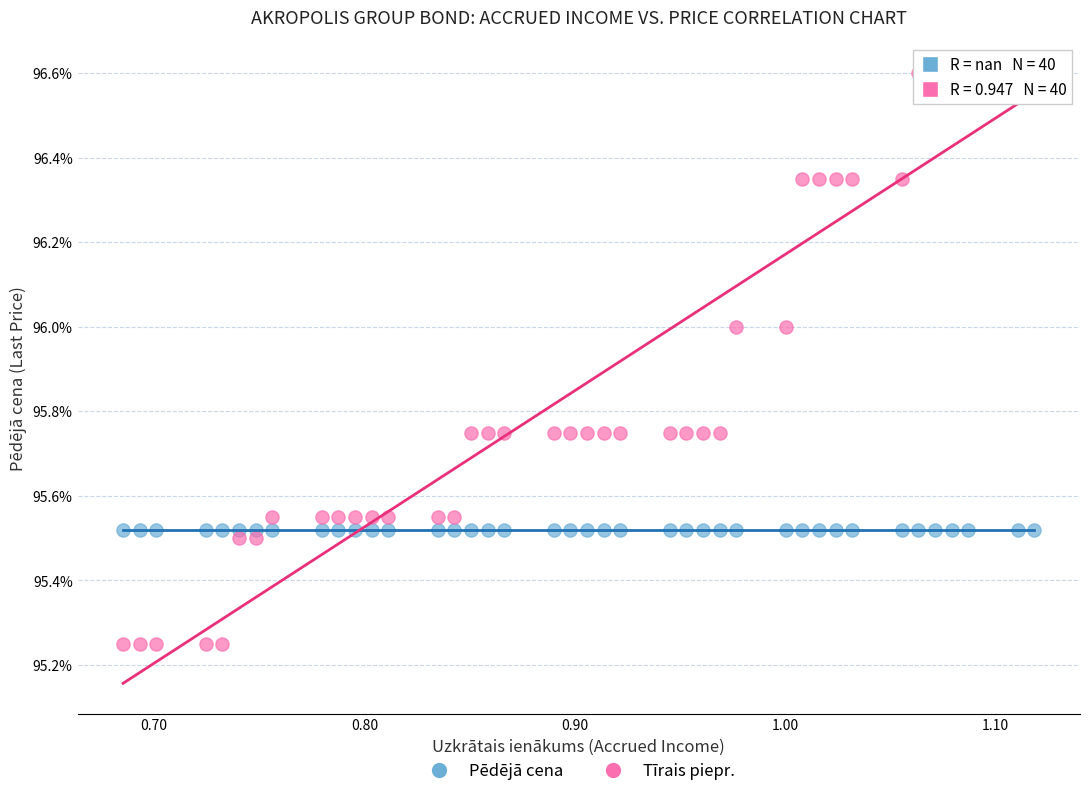

Which series contains the lowest Y value?

Tīrais piepr.